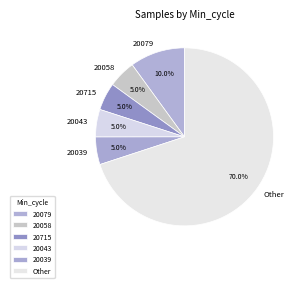

Is Other the majority of the pie?

Yes